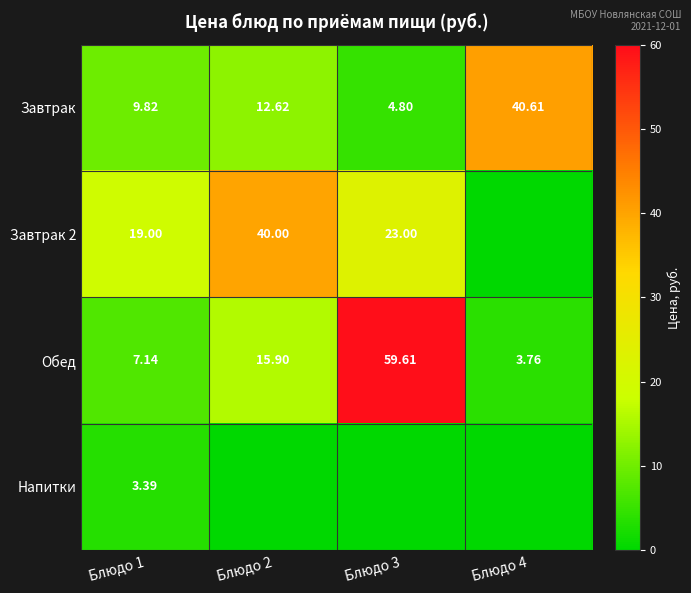

How many data points in Обед are above 15?

2